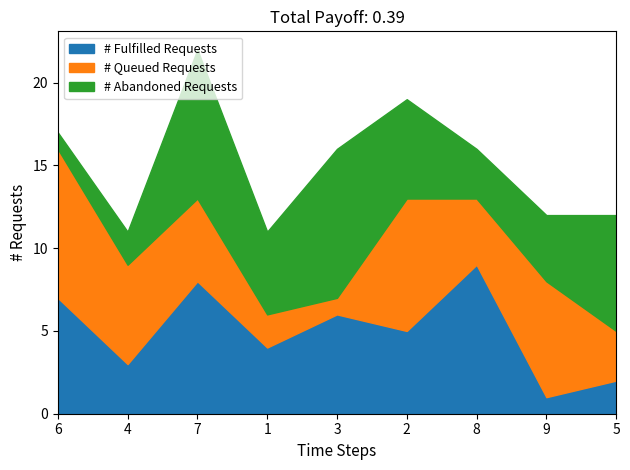

Reading right to left, extract all data points from this chart.

# Fulfilled Requests: 5=2	9=1	8=9	2=5	3=6	1=4	7=8	4=3	6=7
# Queued Requests: 5=3	9=7	8=4	2=8	3=1	1=2	7=5	4=6	6=9
# Abandoned Requests: 5=7	9=4	8=3	2=6	3=9	1=5	7=9	4=2	6=1